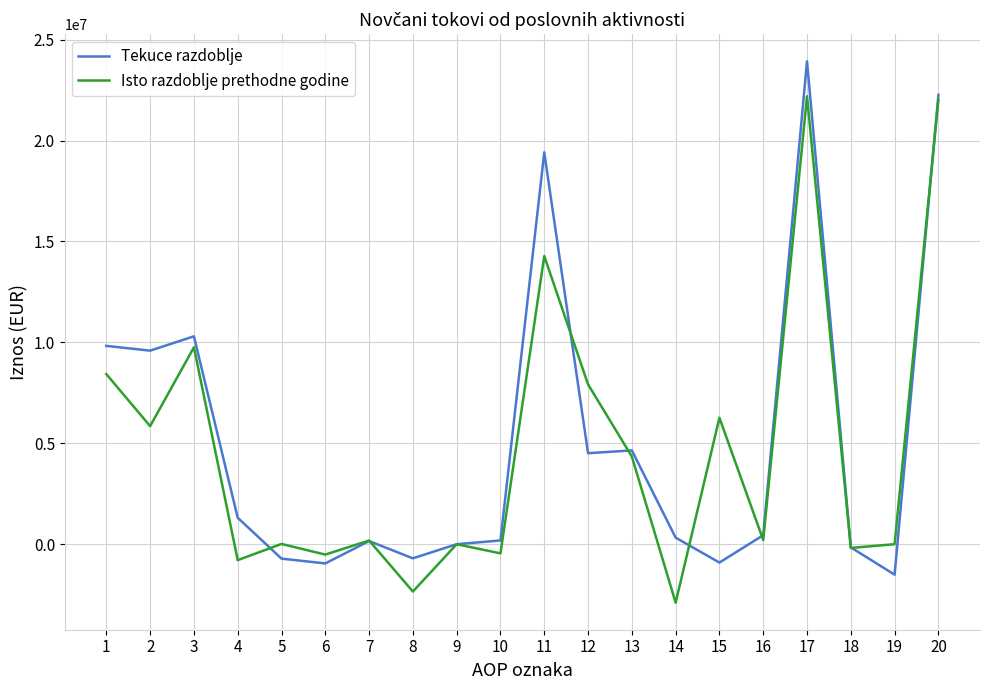

What is the average value of the Isto razdoblje prethodne godine series?

4713574